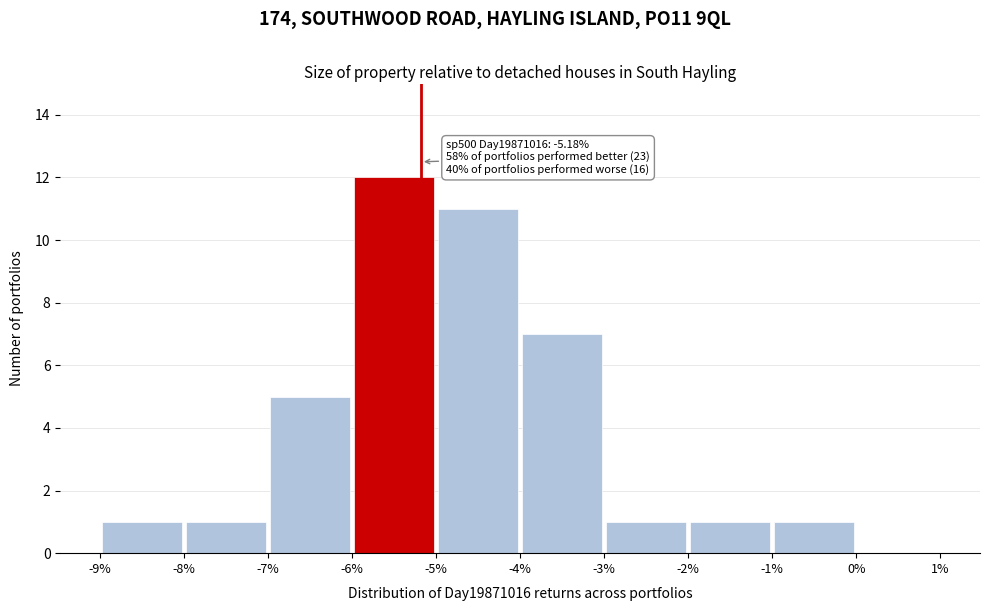

Which range on the x-axis has the tallest bar?

-6% to -5%